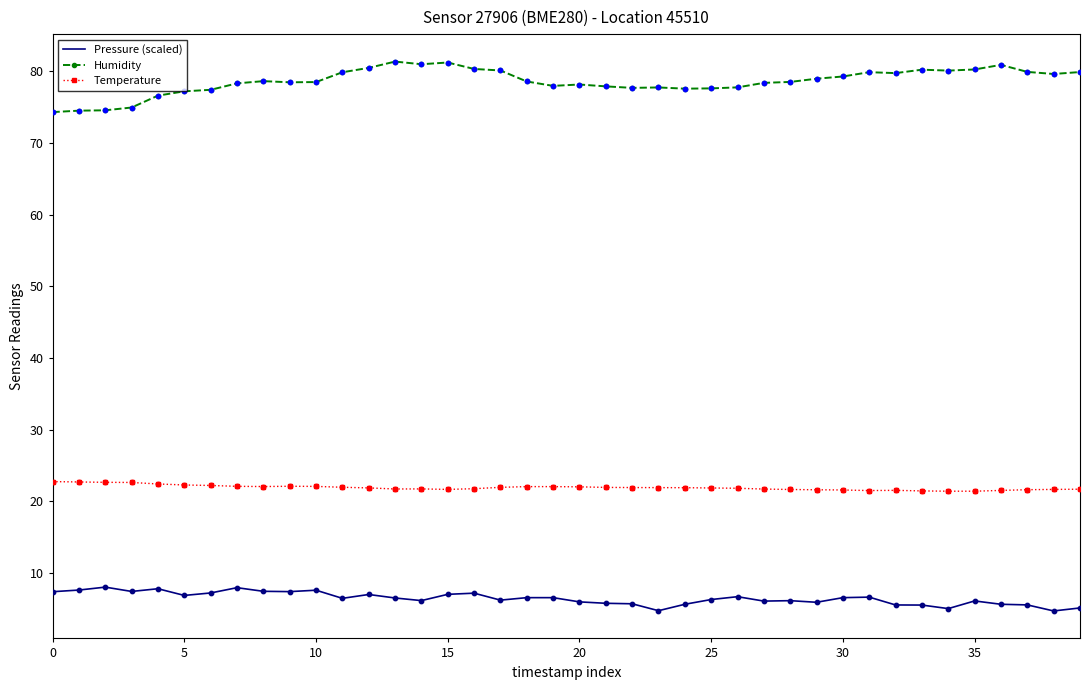

What are all the series names shown in the legend?

Pressure (scaled), Humidity, Temperature